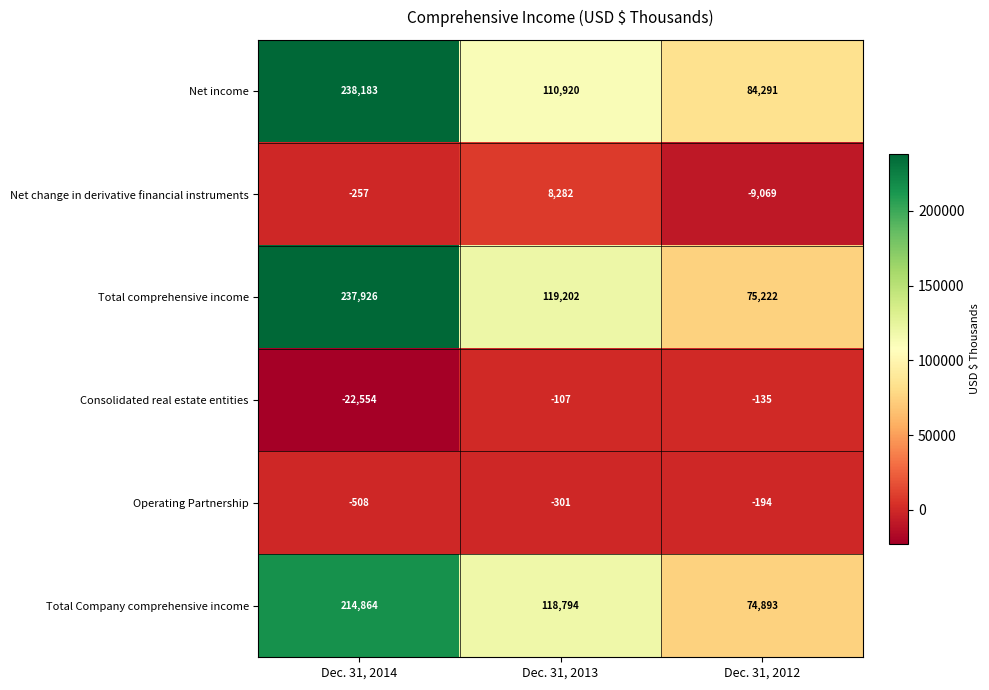

What is the greatest value displayed?

238183